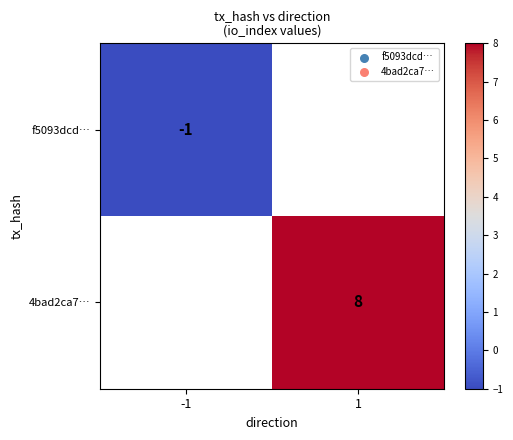

Is it true that 4bad2ca7… equals 8 at 1?

True